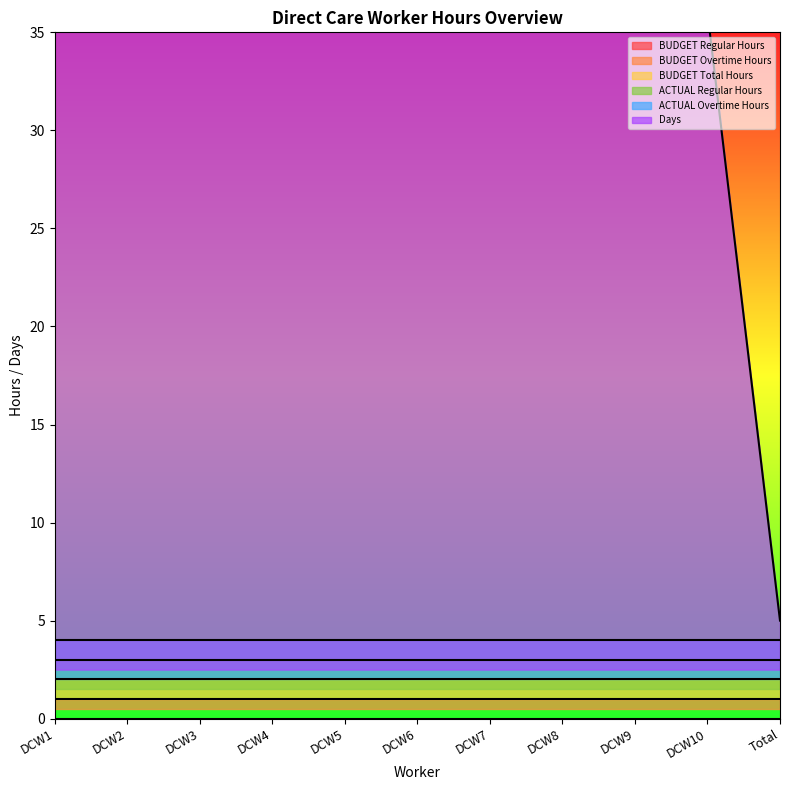

Count the number of data series in this chart.

6